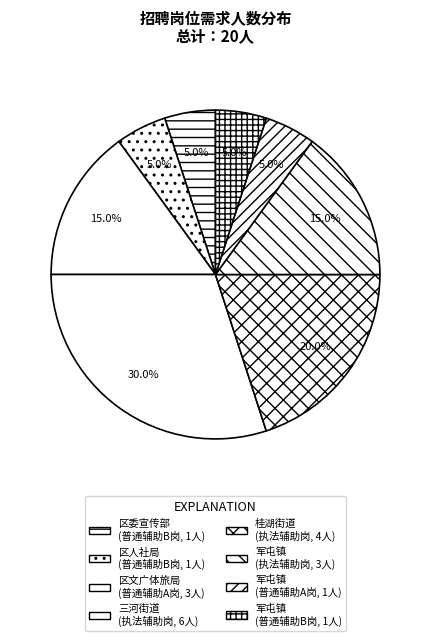

How many slices are in this pie chart?

8